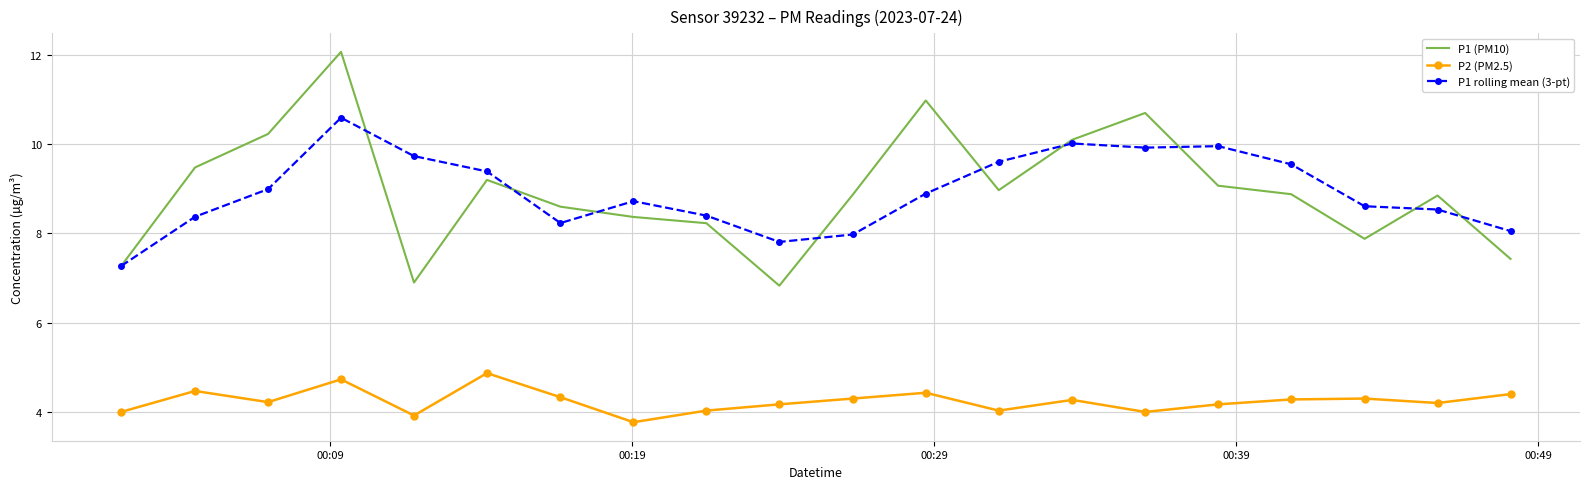

Which series has the widest spread of values?

P1 (PM10)